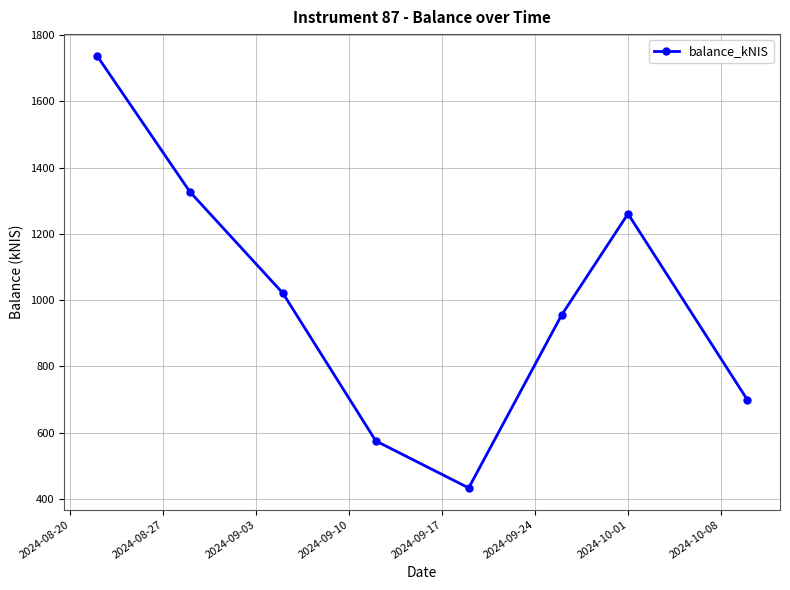

What is the average value?

1001.0